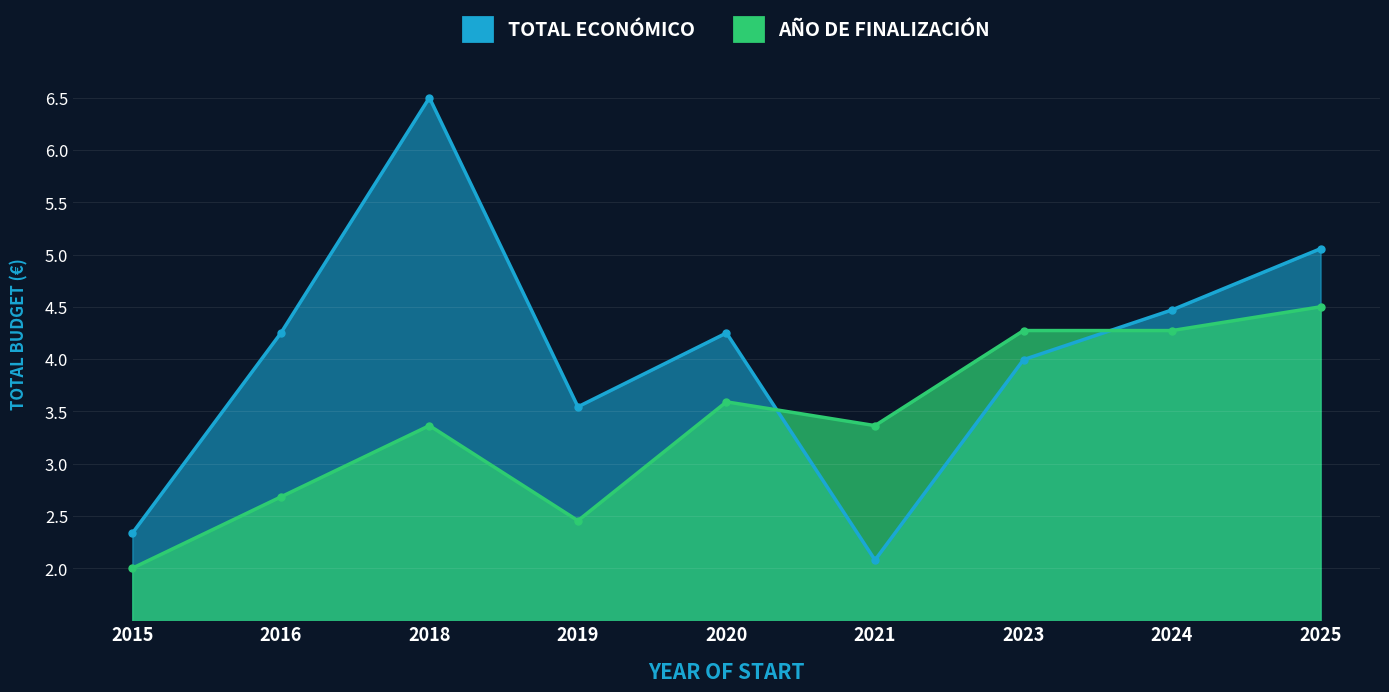

At which category does the chart reach its peak across all series?

2018